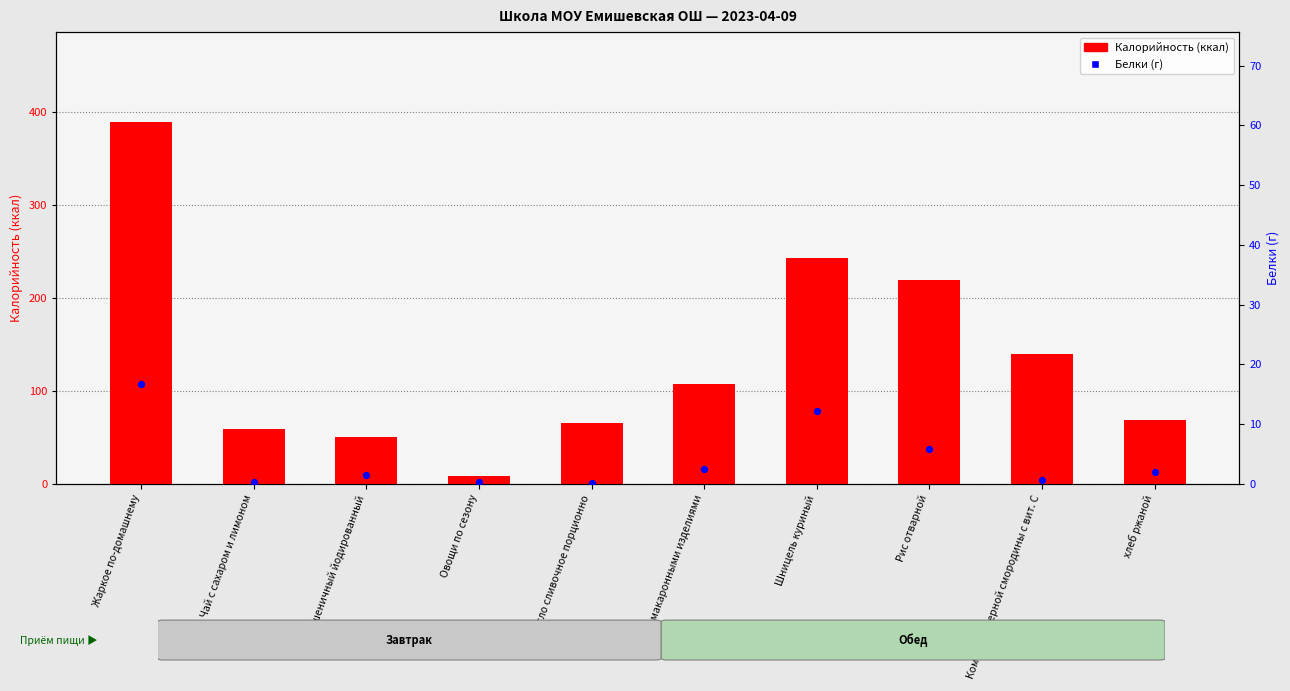

Which series contains the lowest Y value?

Белки